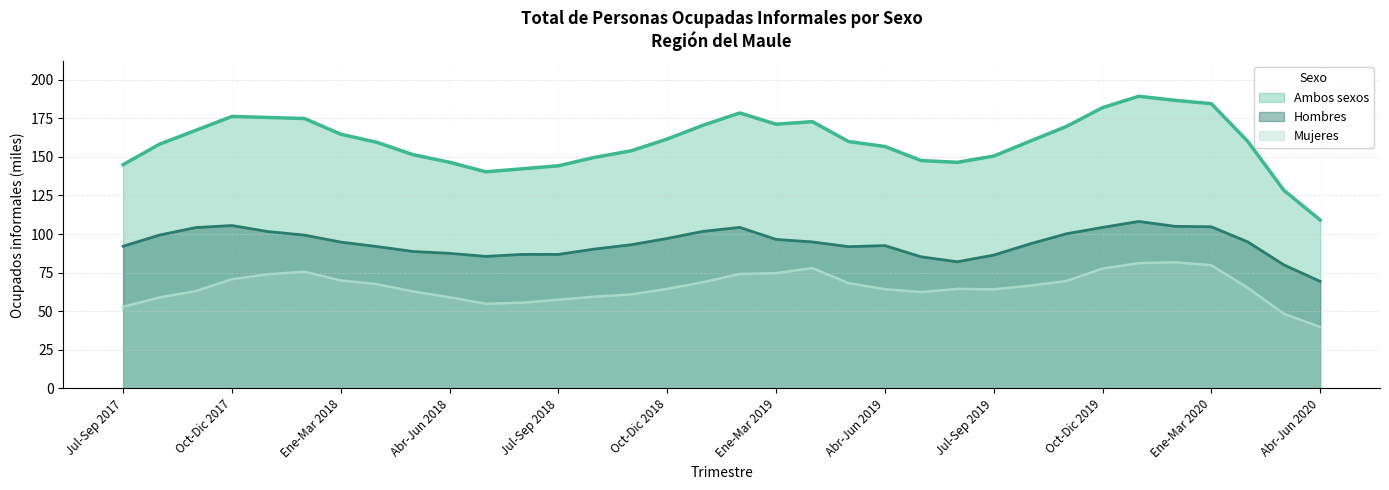

What is the difference between the second highest and second lowest values in the Ambos sexos series?

58.3